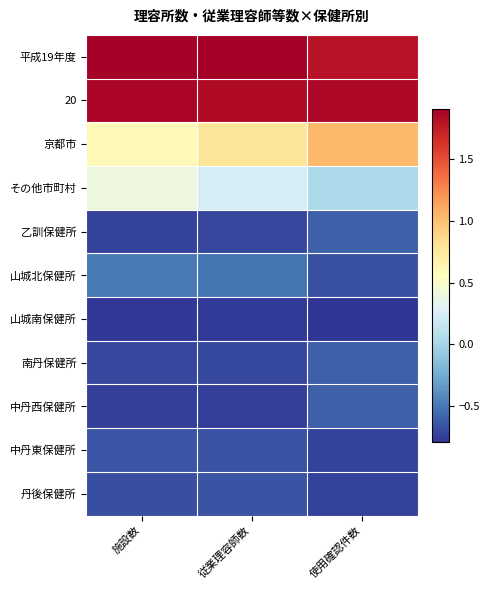

At which category does the chart reach its minimum across all series?

使用確認件数